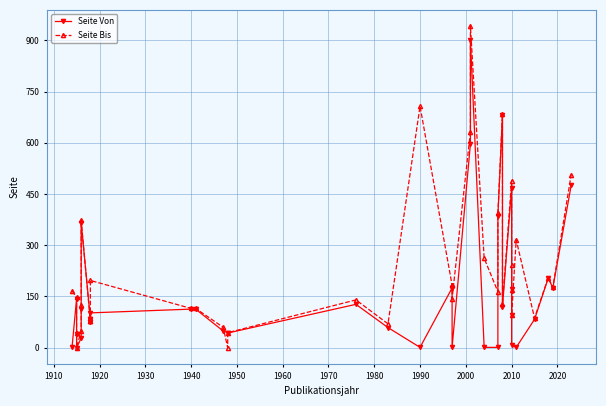

The Seite Bis series shows 703 at 26. True or false?

False